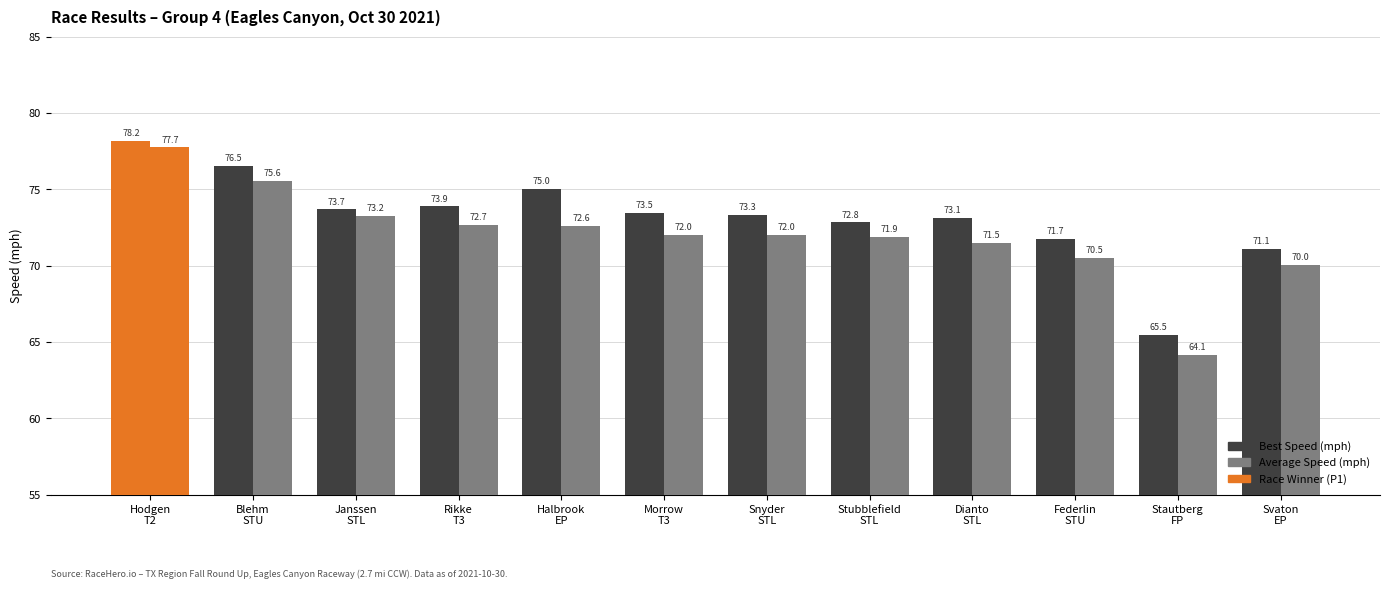

How many distinct data groups are displayed?

2